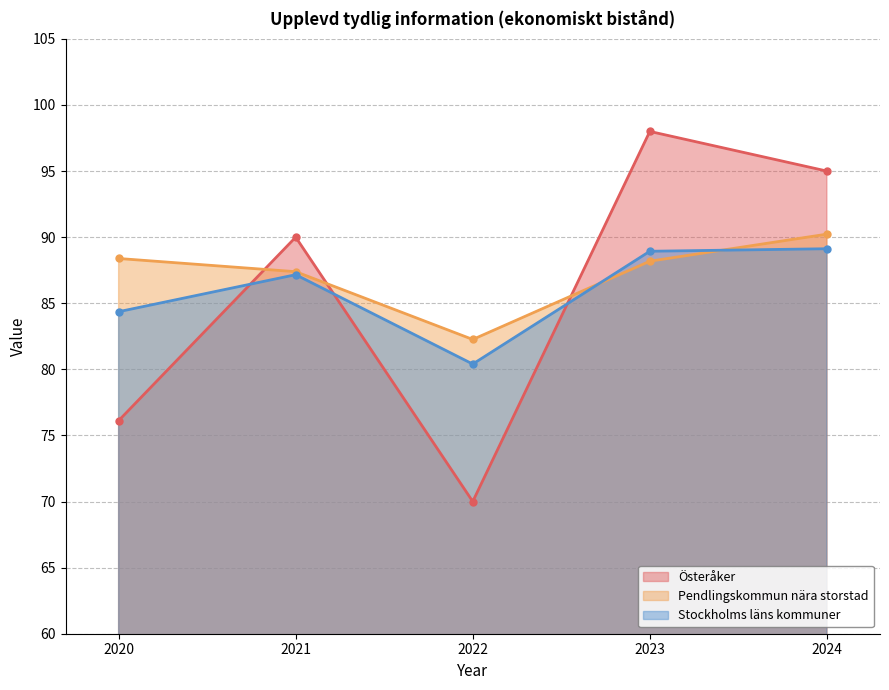

Where does the Österåker series first go above 90?

2023